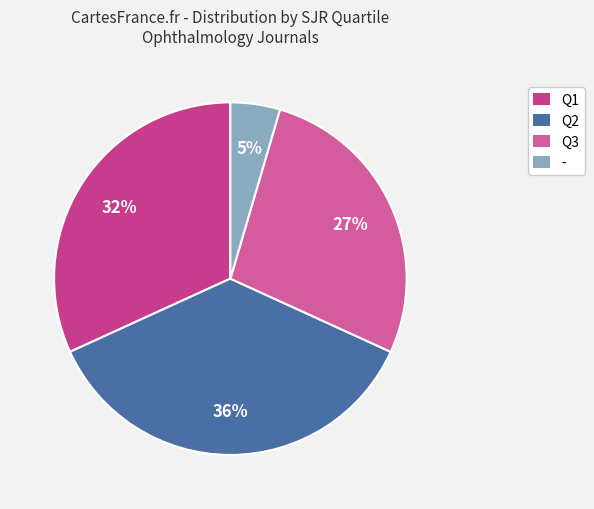

What percentage is NOT represented by -?

95.5%